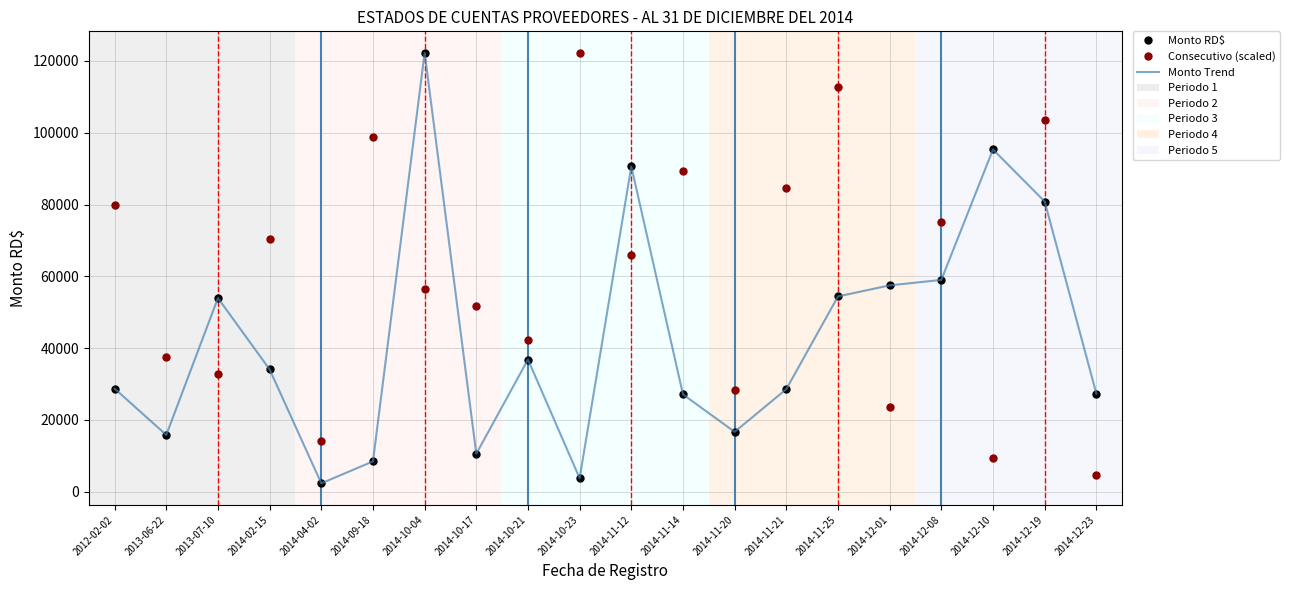

Rank the categories by Monto Trend value from lowest to highest.

2014-04-02, 2014-10-23, 2014-09-18, 2014-10-17, 2013-06-22, 2014-11-20, 2014-11-14, 2014-12-23, 2014-11-21, 2012-02-02, 2014-02-15, 2014-10-21, 2013-07-10, 2014-11-25, 2014-12-01, 2014-12-08, 2014-12-19, 2014-11-12, 2014-12-10, 2014-10-04